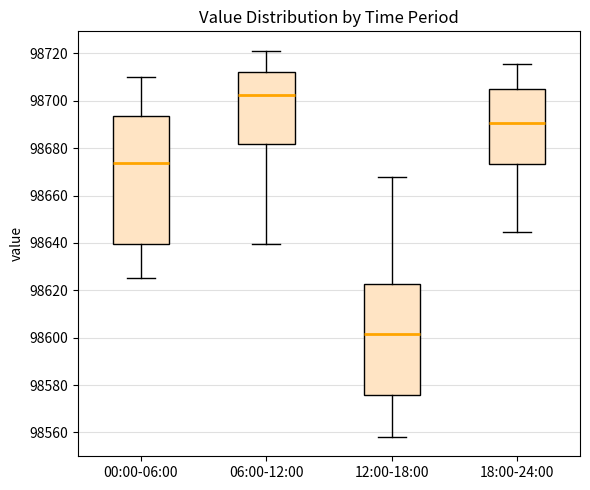

Reading left to right, transcribe this box plot: for each box, give where its median line is, the range the box spans, and where its two whiskers end, as read against the y-axis. The values are not printed on the chart, so give them approximately, as read against the axis.

00:00-06:00: median 98674, box 98640 to 98694, whiskers 98626 to 98710
06:00-12:00: median 98702, box 98682 to 98712, whiskers 98640 to 98722
12:00-18:00: median 98602, box 98576 to 98622, whiskers 98558 to 98668
18:00-24:00: median 98690, box 98674 to 98706, whiskers 98644 to 98716